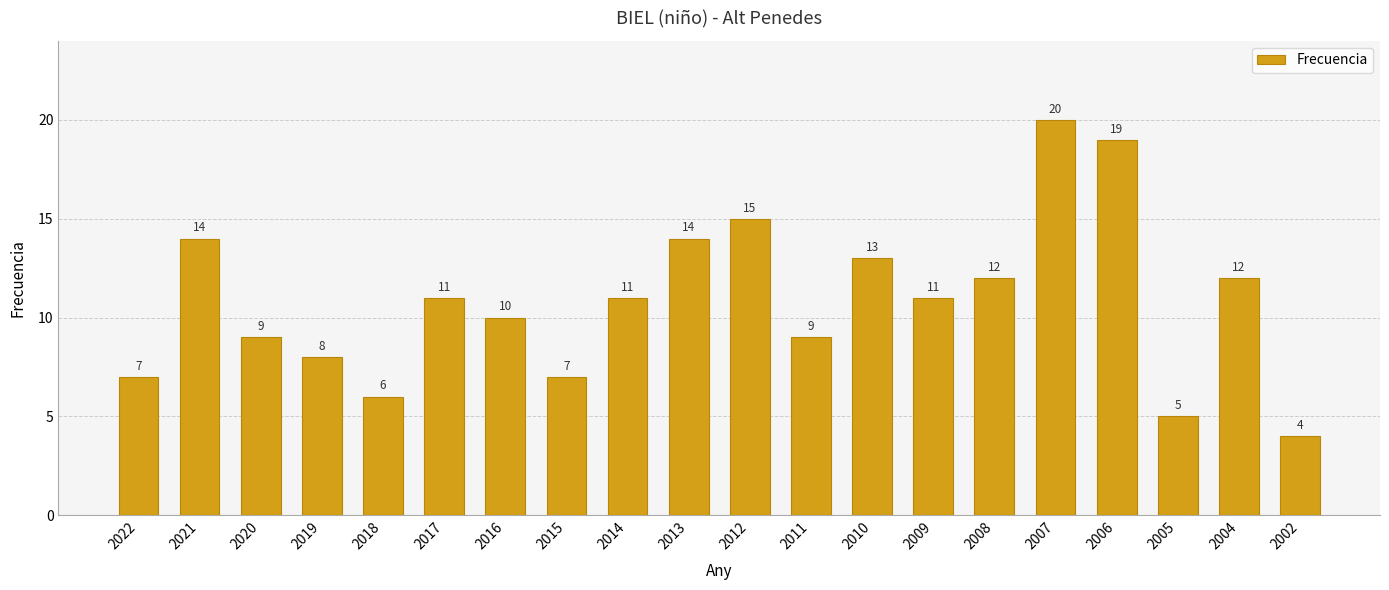

What is the sum of the values at 2009 and 2014?

22